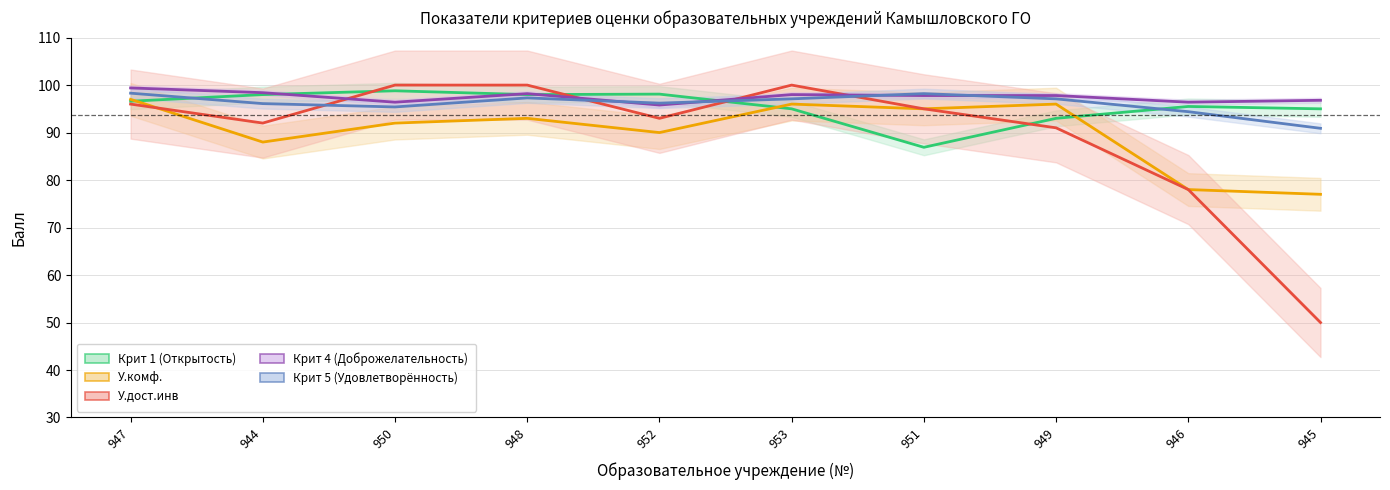

Reading left to right, what are all the values shown in this chart?

Крит 1 (Открытость): 96.6	98.0	98.8	98.0	98.1	95.0	86.9	93.0	95.5	95.0
У.комф.: 97.0	88.0	92.0	93.0	90.0	96.0	95.0	96.0	78.0	77.0
У.дост.инв: 96.0	92.0	100.0	100.0	93.0	100.0	95.0	91.0	78.0	50.0
Крит 4 (Доброжелательность): 99.4	98.4	96.4	98.2	95.8	98.0	97.8	97.8	96.4	96.8
Крит 5 (Удовлетворённость): 98.3	96.1	95.4	97.3	96.2	97.1	98.2	97.1	94.4	90.9